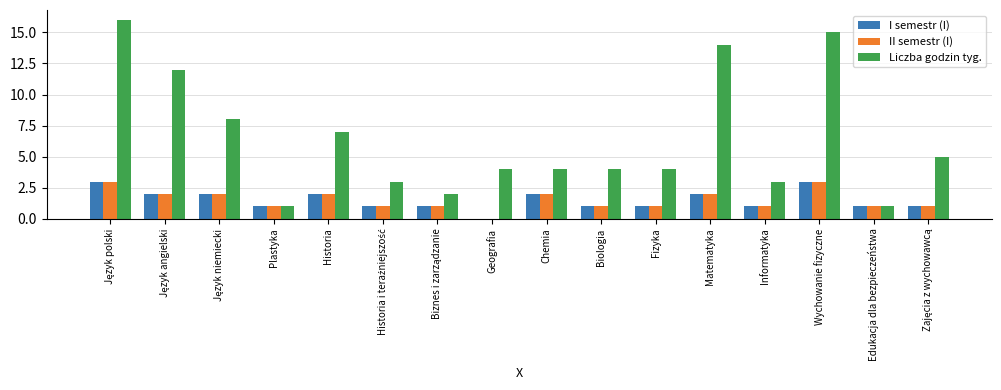

True or false: I semestr (I) has a value of -1 at Geografia.

False